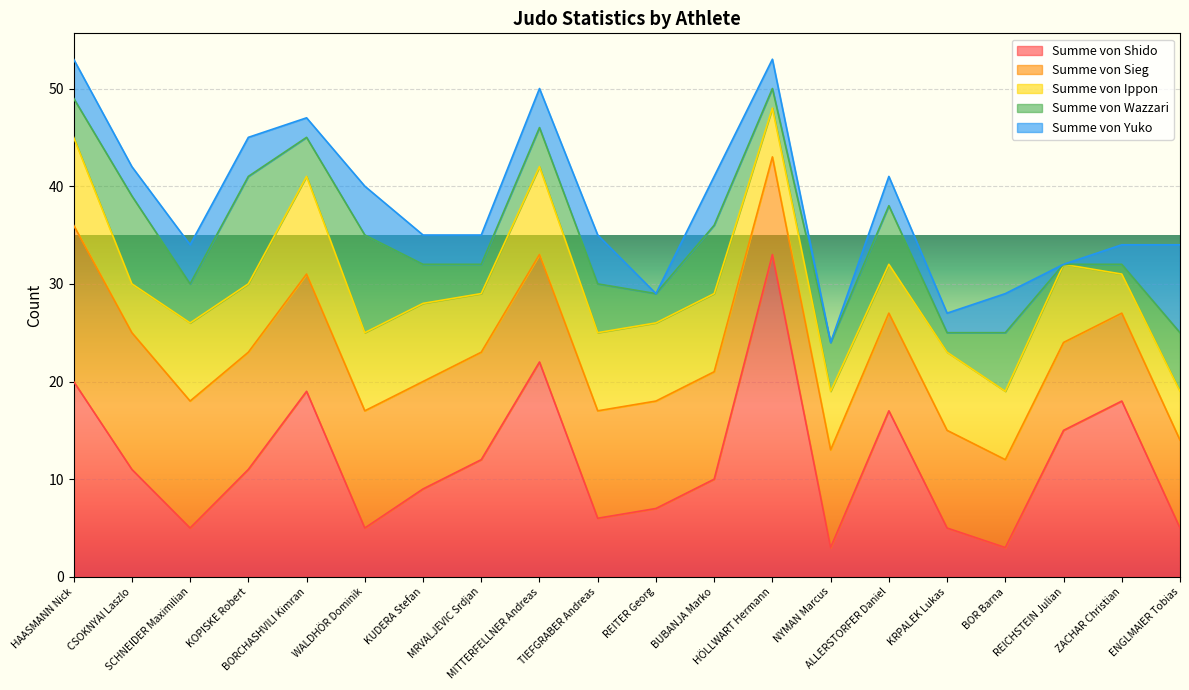

What is the average value of the Summe von Shido series?

12